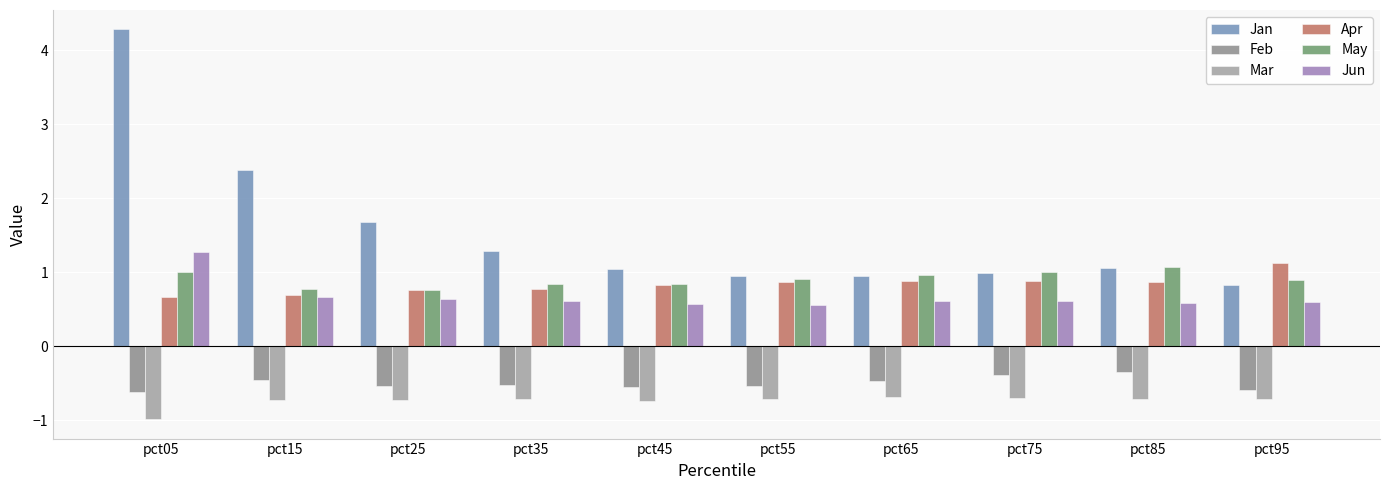

At which category is the sum across all series the highest?

pct05